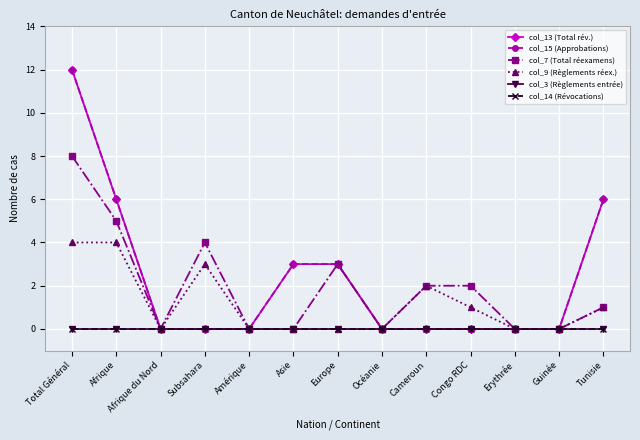

Count the col_7 (Total réexamens) values in the range 0 to 3.

10